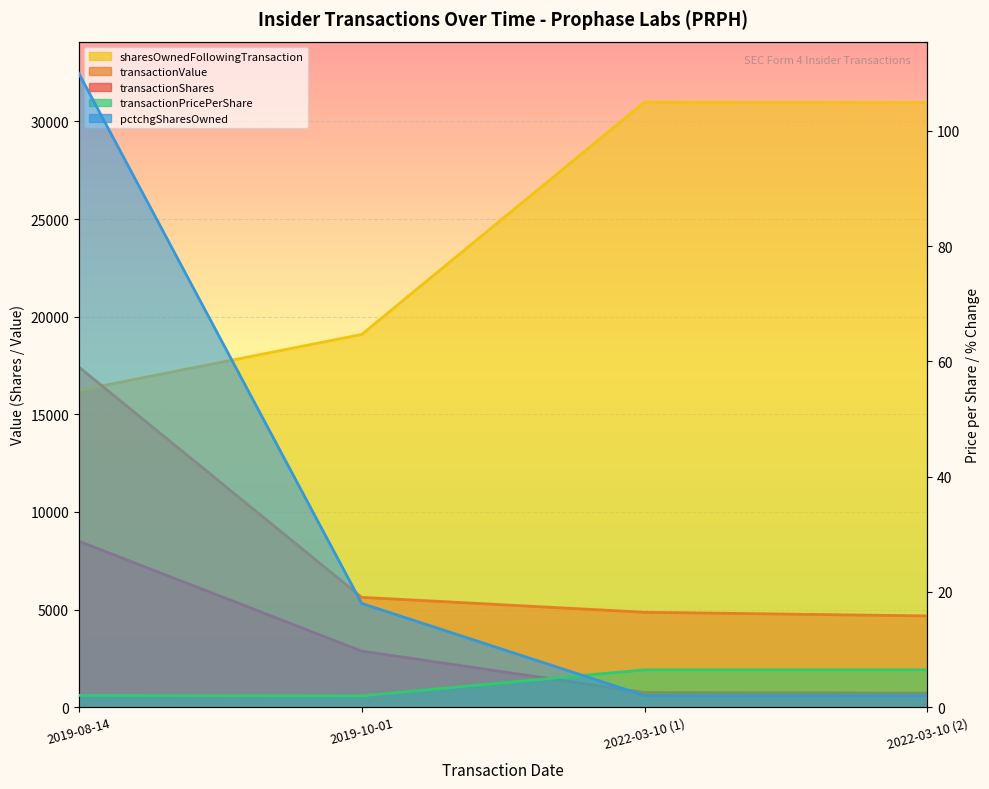

How many data points in transactionPricePerShare are above 6?

2